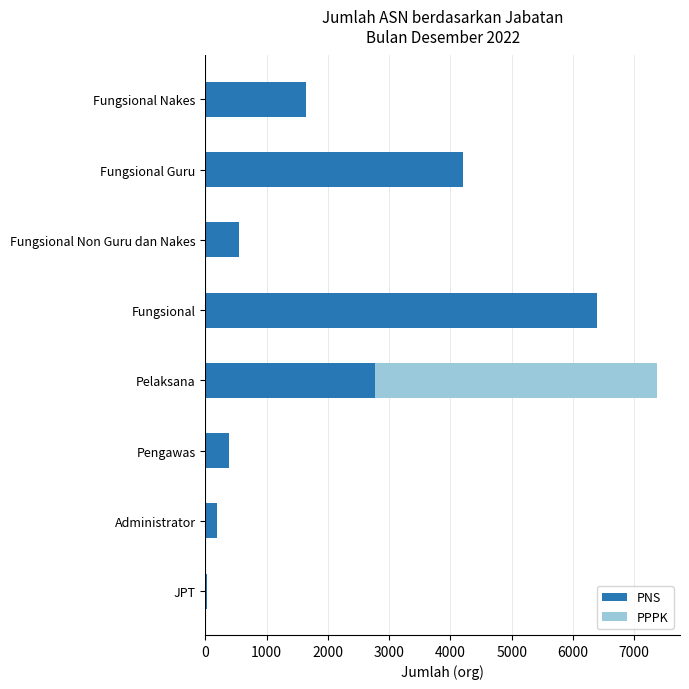

True or false: PNS has a value of 310 at Fungsional Non Guru dan Nakes.

False